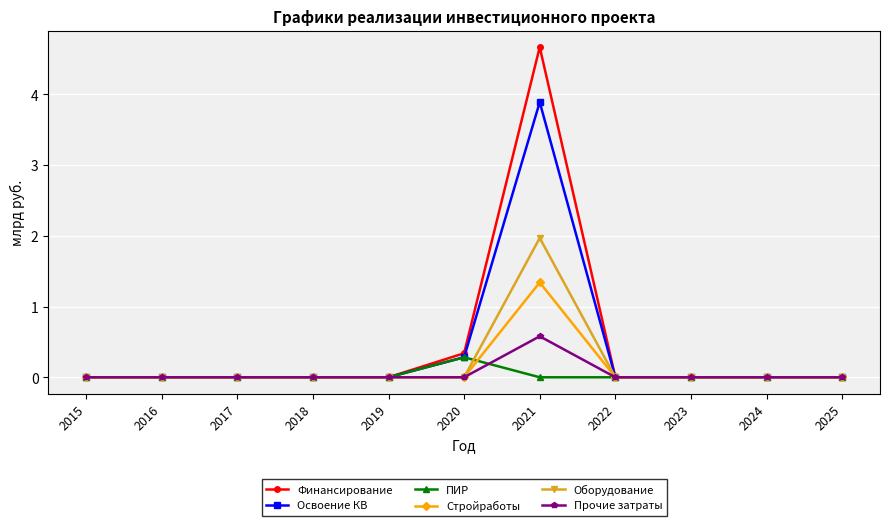

True or false: Прочие затраты has a value of 0.4 at 2018.

False